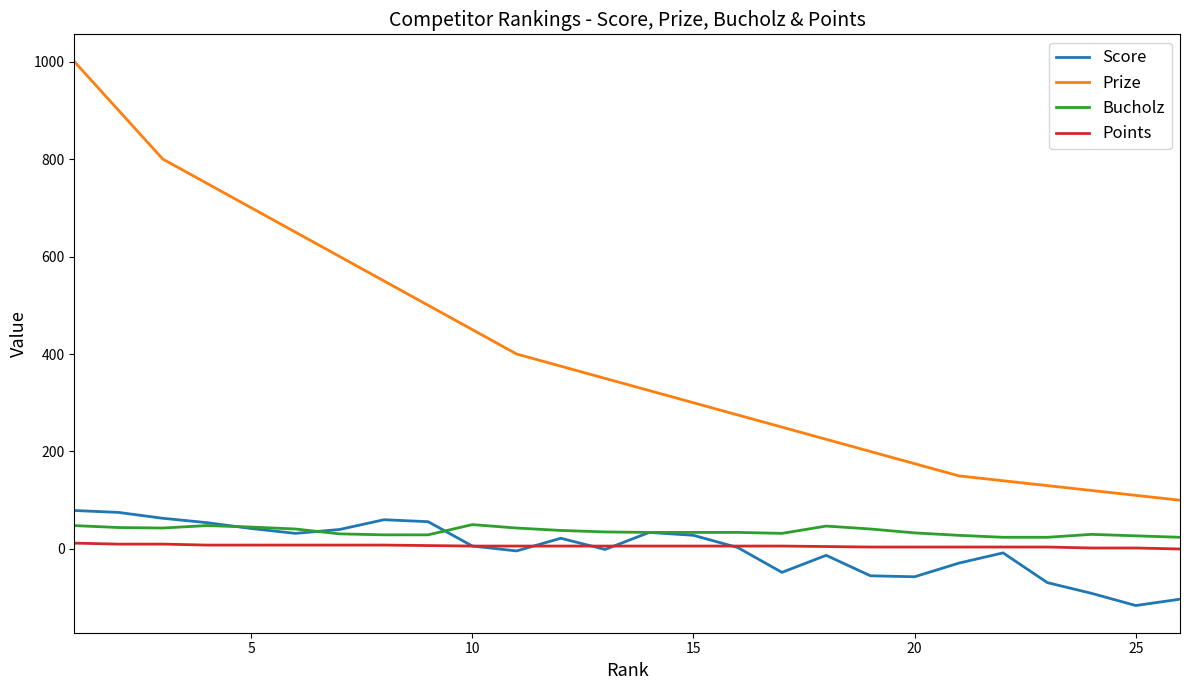

What are all the series names shown in the legend?

Score, Prize, Bucholz, Points